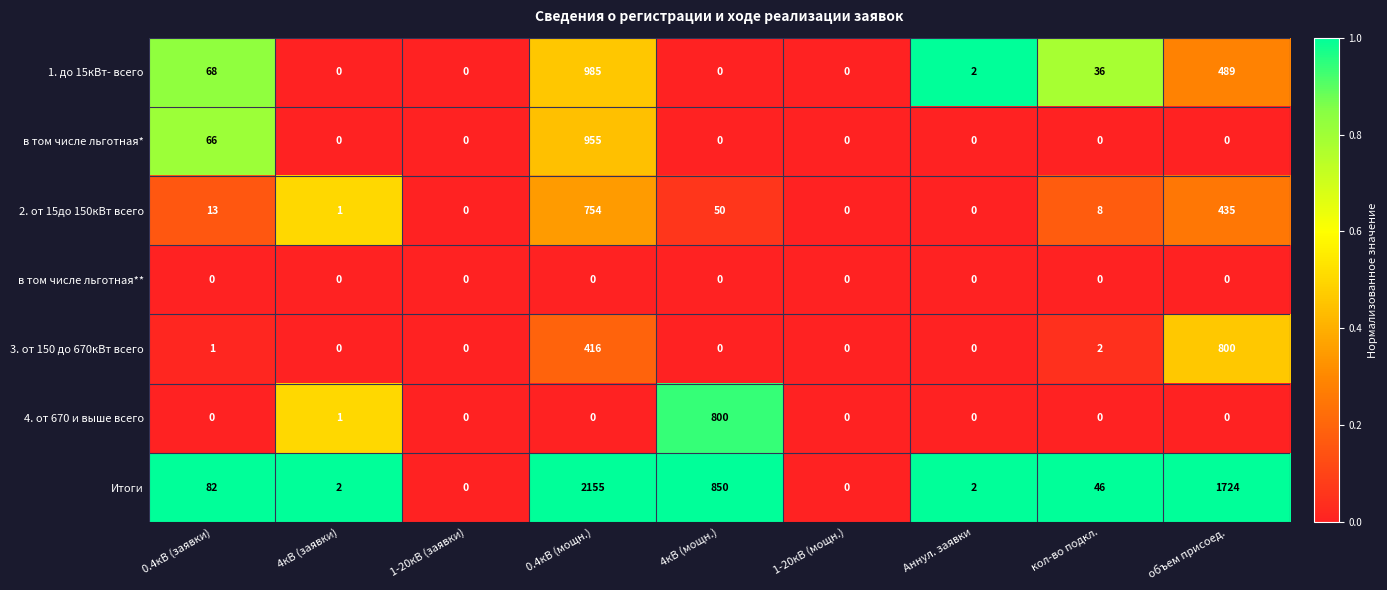

Which series has the largest range (max minus min)?

Итоги